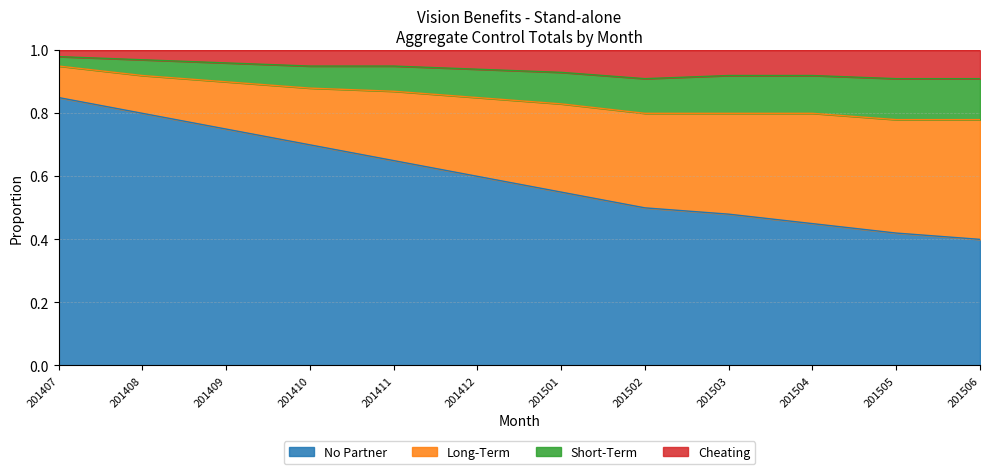

What is the minimum value for No Partner?

0.4